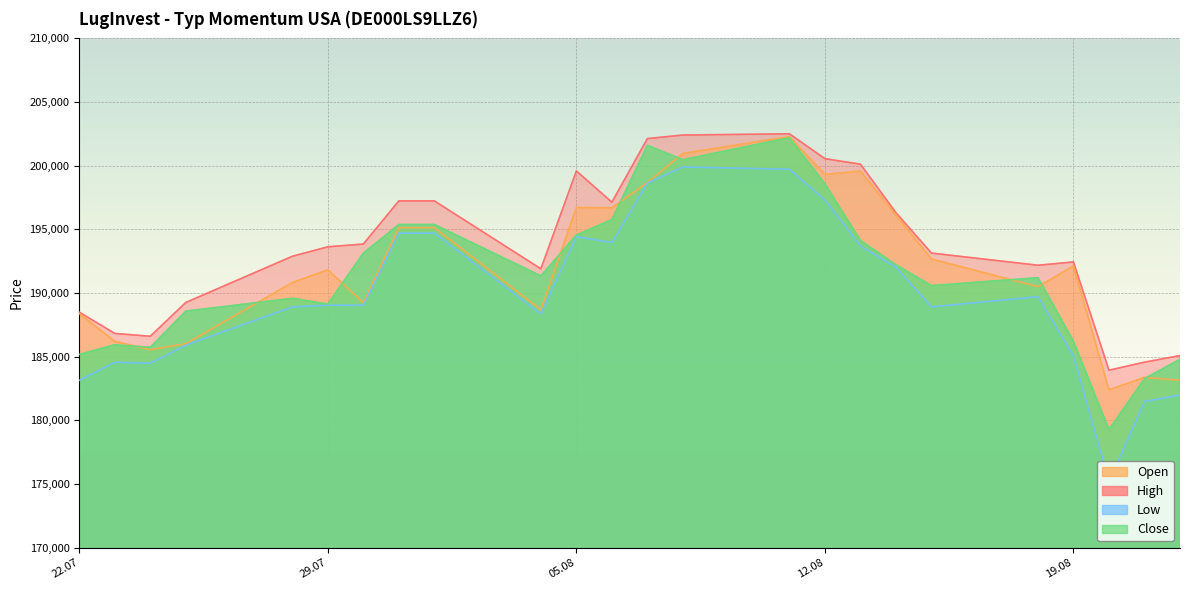

How many times do Open and Close cross each other?

9